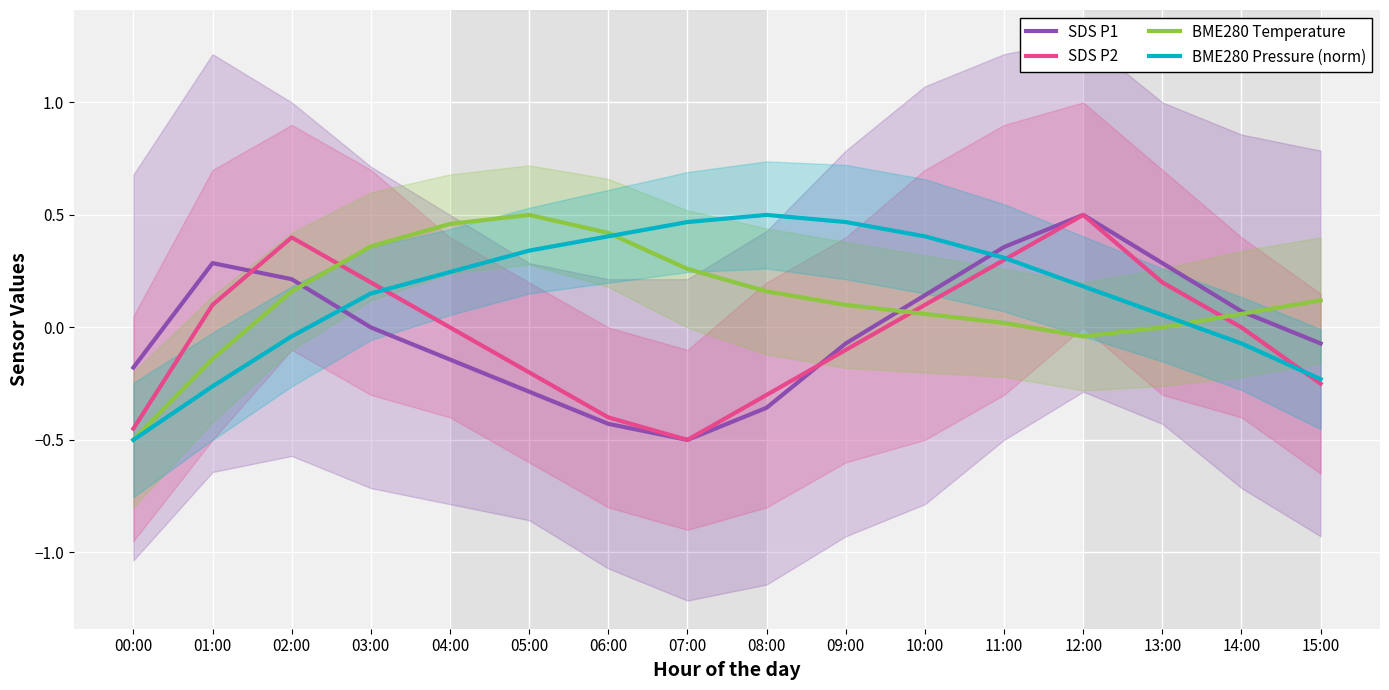

True or false: BME280 Pressure (norm) has more than 1 interior local peaks.

False